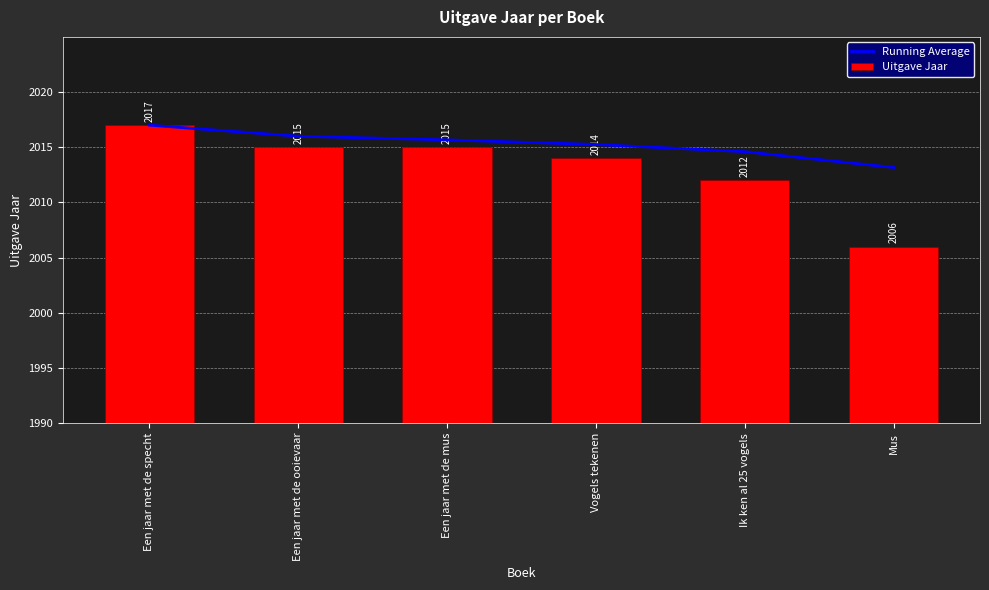

How many data points does each series have?

6